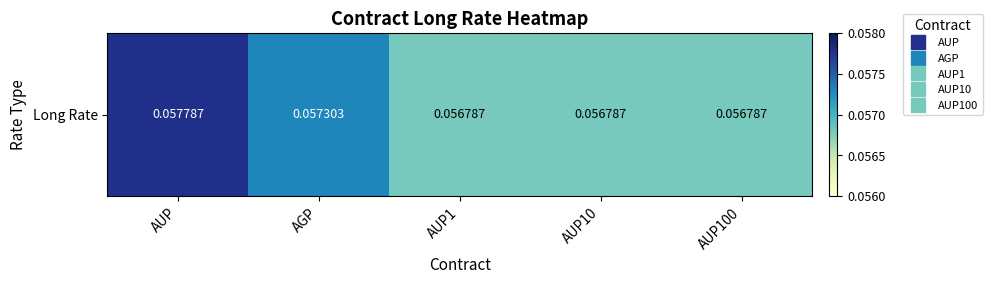

True or false: the data shows 0.1 at AUP10.

False